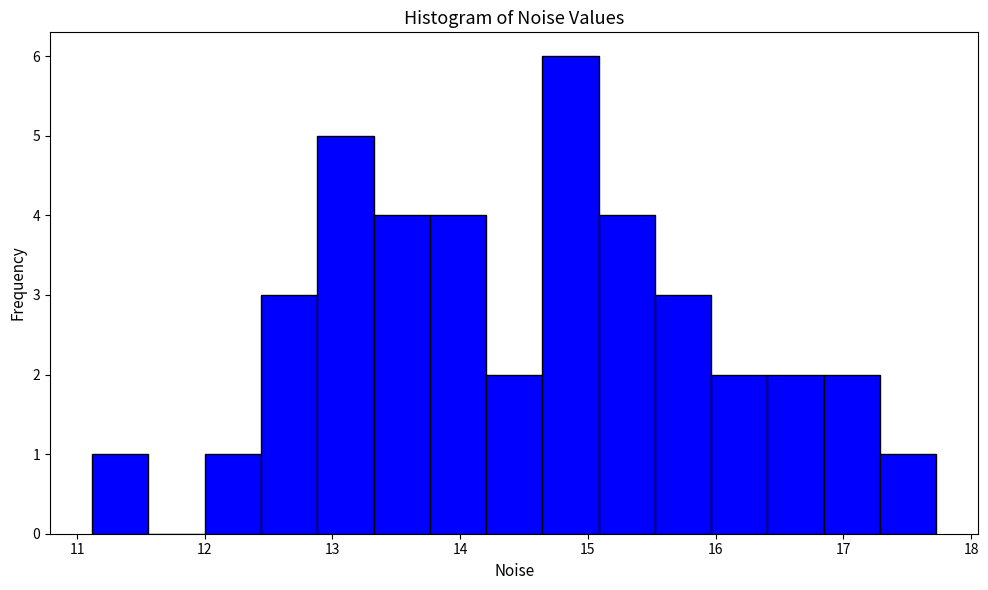

What is the height of the bar covering 12.9 to 13.3 on the x-axis? Neither the bar edges nor the heights are printed on the chart, so give them approximately, as read against the axes.

5